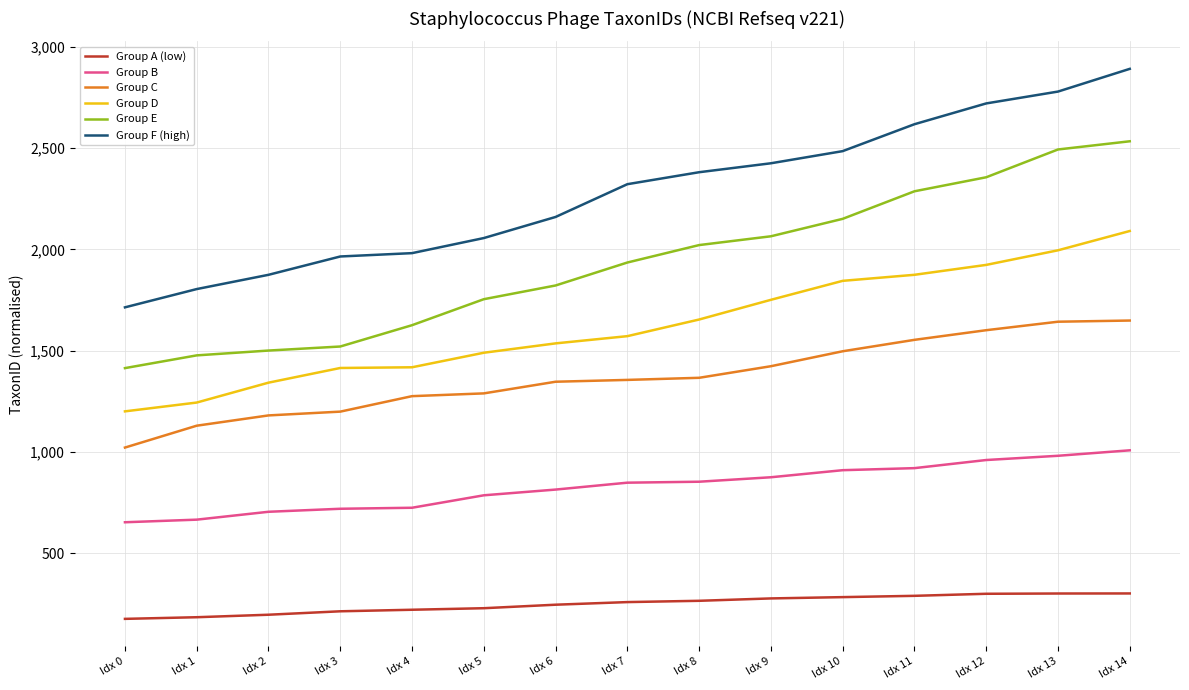

How many series are shown in this chart?

6